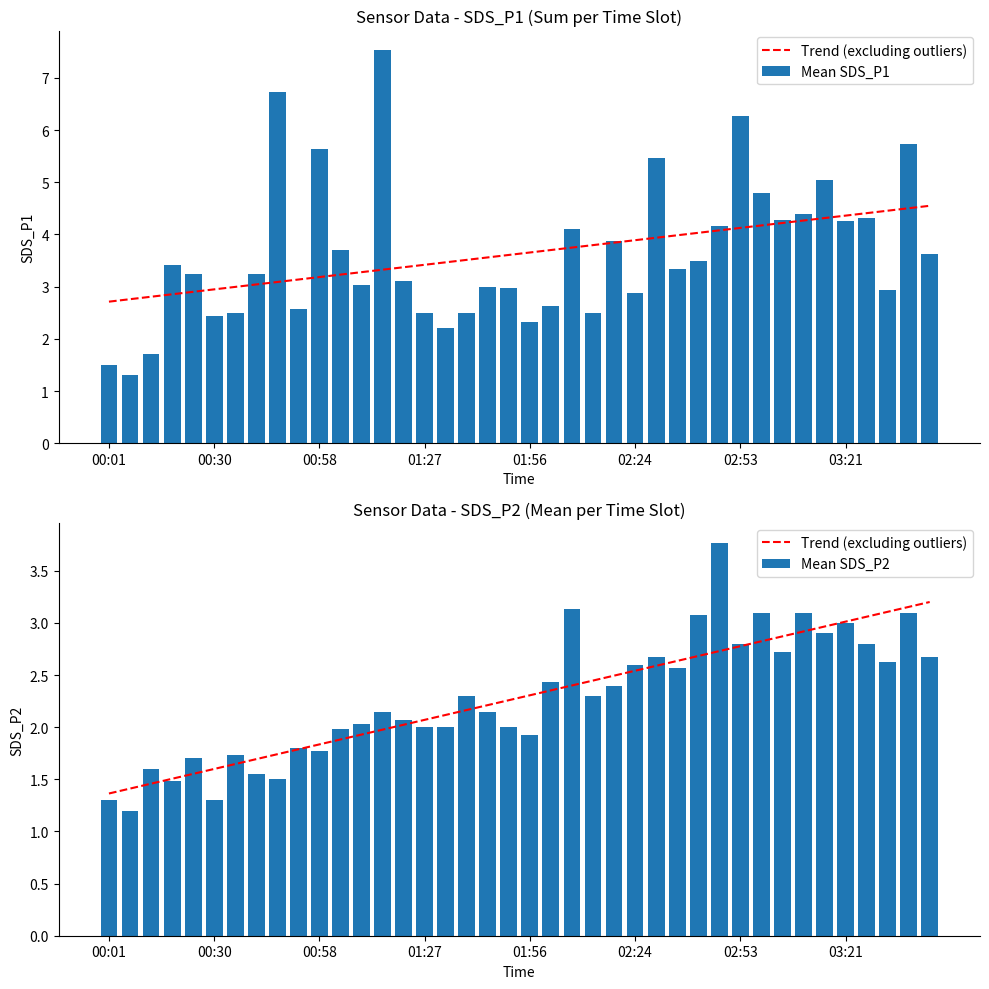

What is the spread (max minus min) of values at 36?

1.5